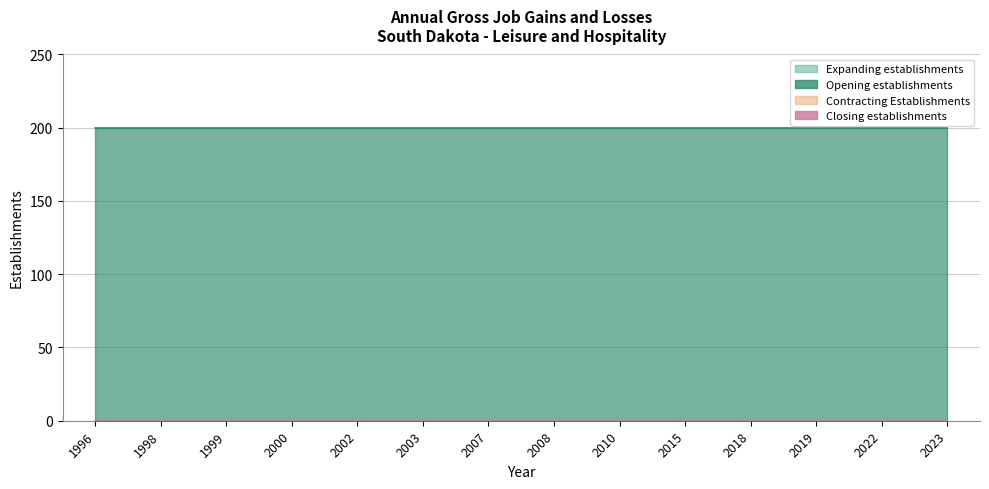

What is the difference between the highest and lowest values at 1999?

200